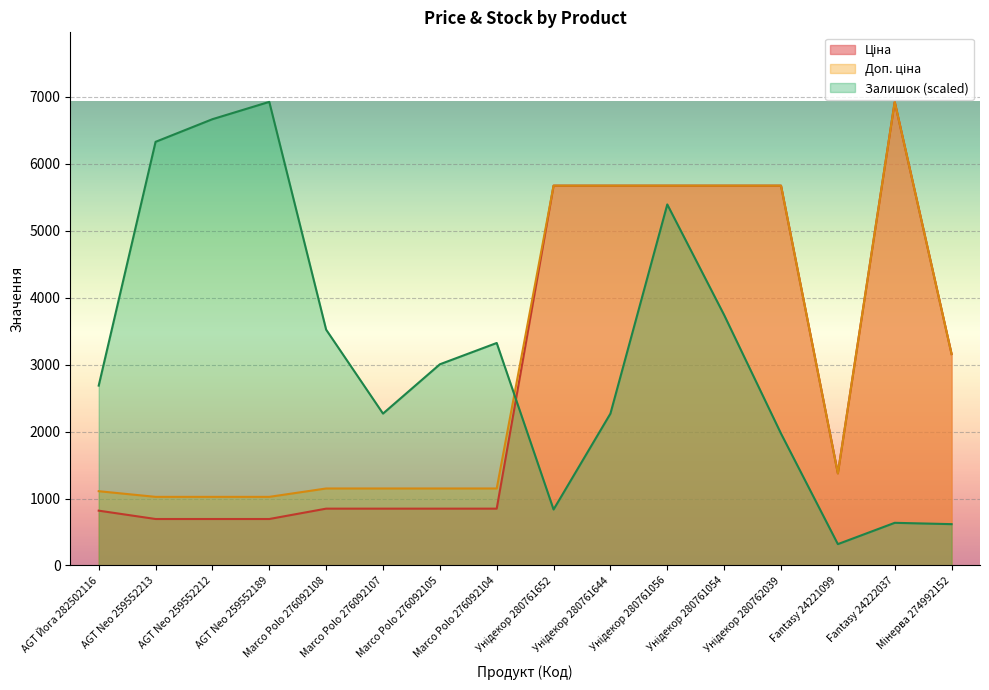

The Ціна series shows 345.0 at Marco Polo 276092108. True or false?

False